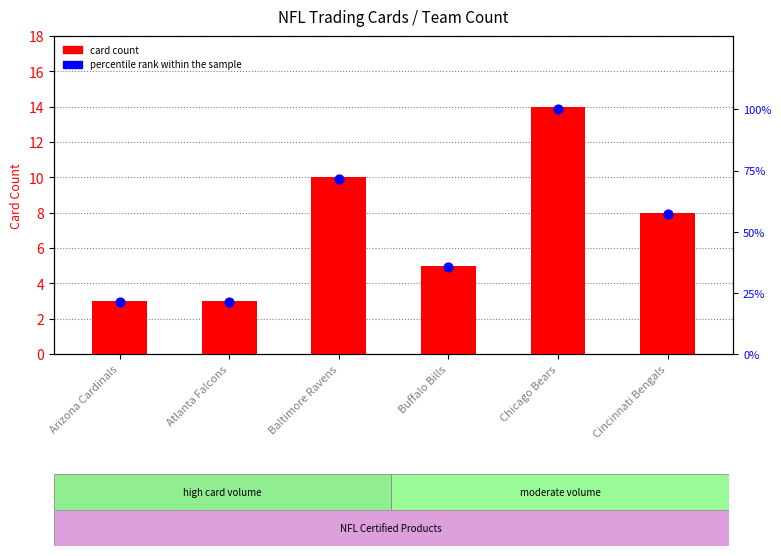

At how many categories does at least one series exceed 52?

3